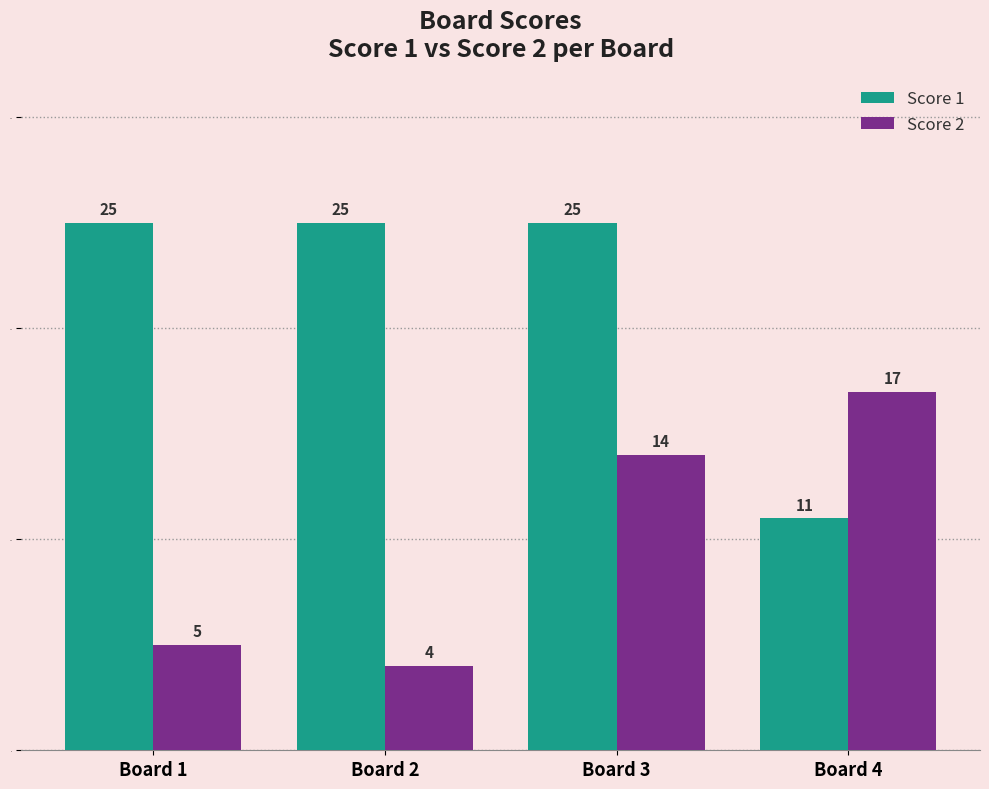

What are all the series names shown in the legend?

Score 1, Score 2